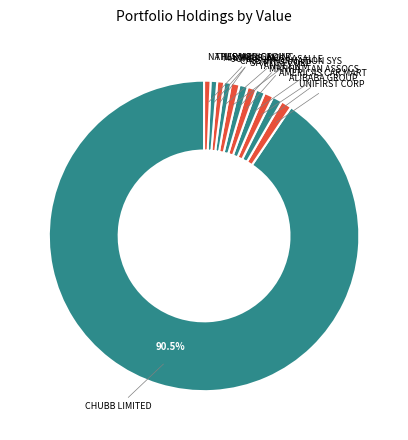

The UNIFIRST CORP slice represents 1% of the pie. True or false?

True